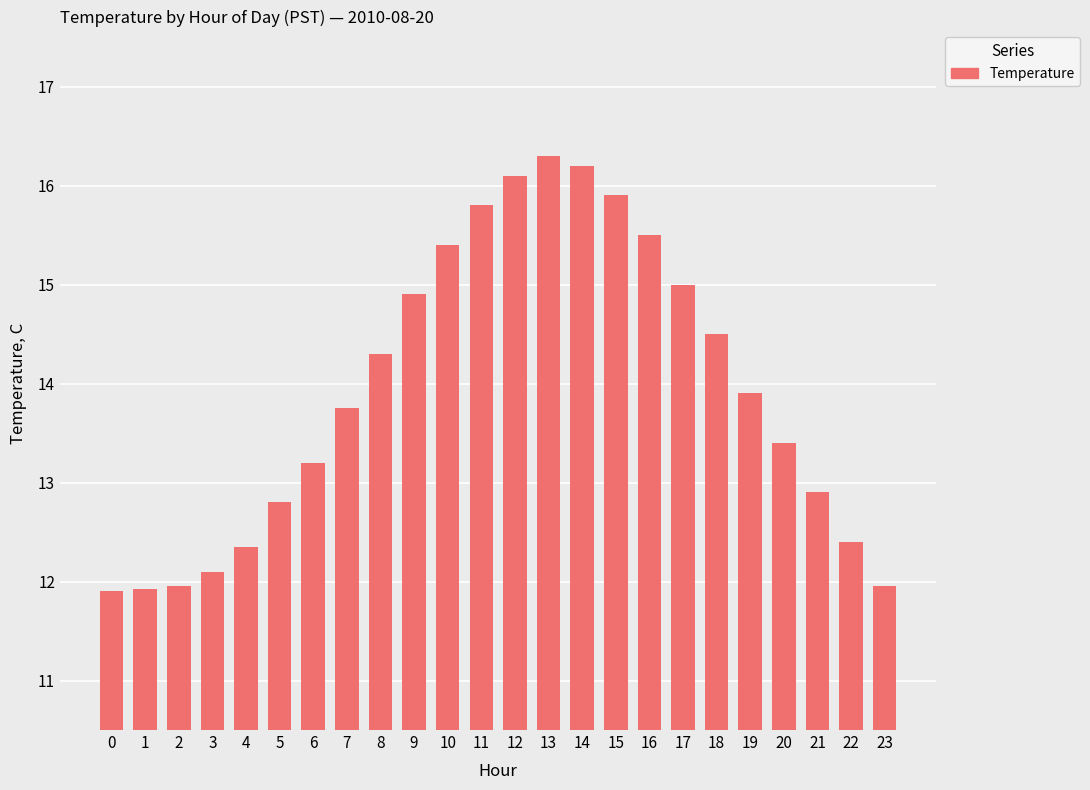

The value at 13 is 25.4. True or false?

False